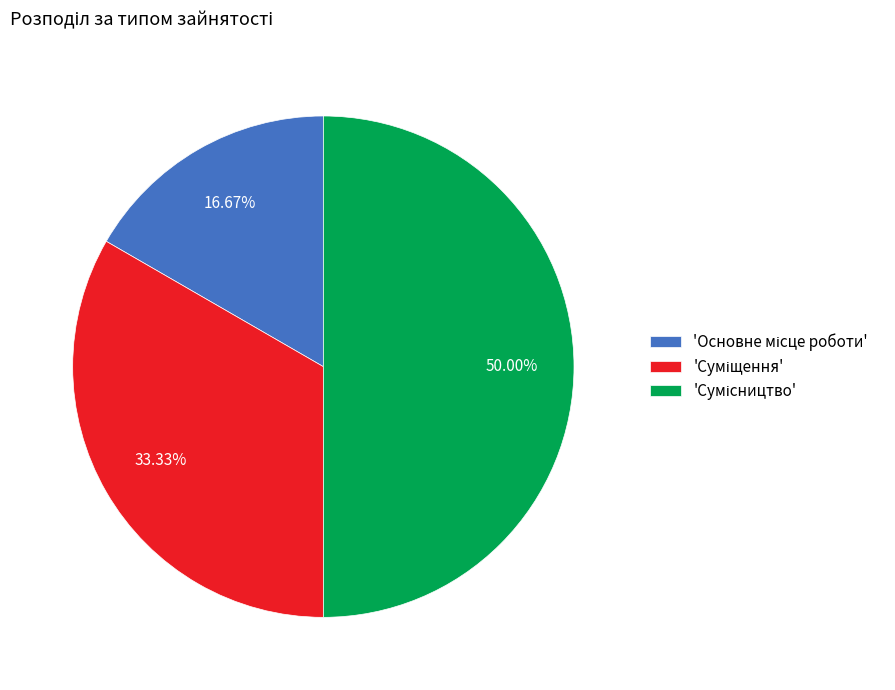

How many slices are in this pie chart?

3